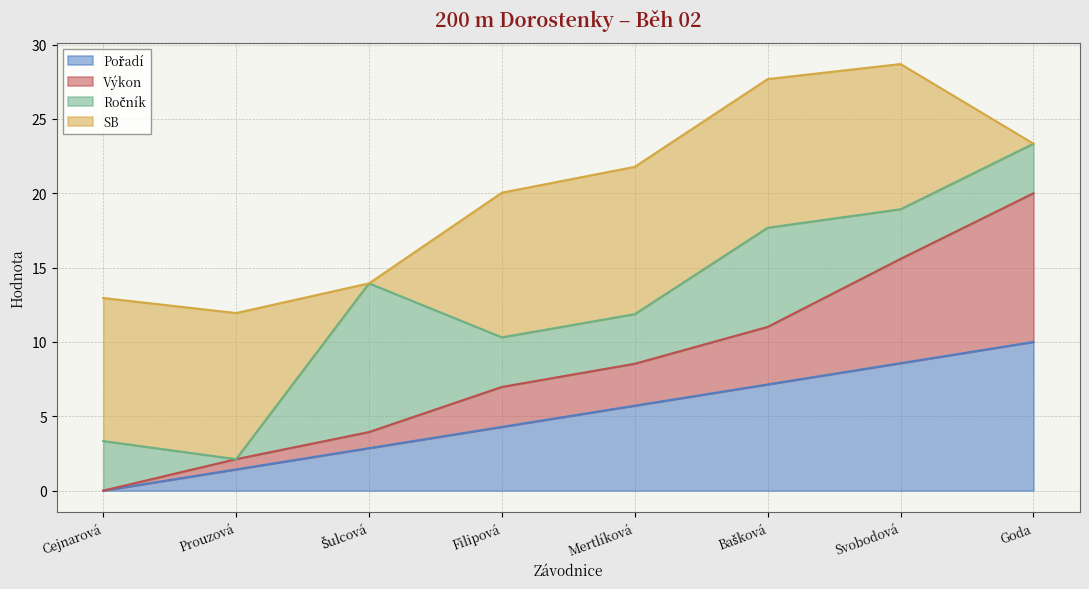

Which series has the widest spread of values?

Výkon